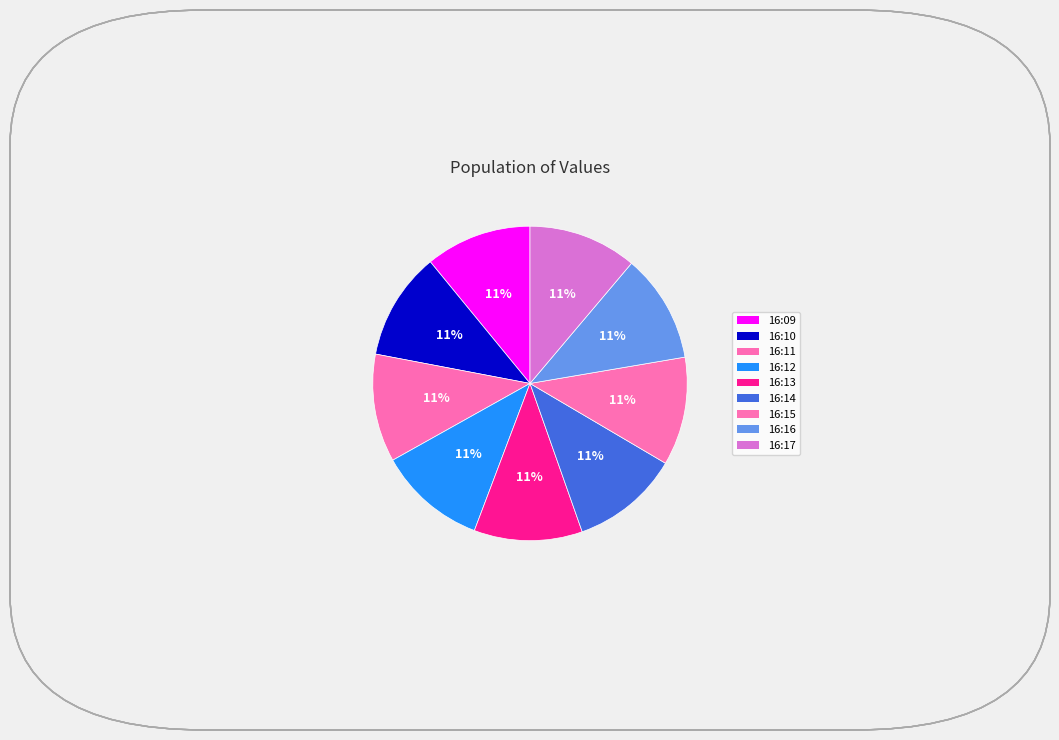

Is 16:15 the majority of the pie?

No